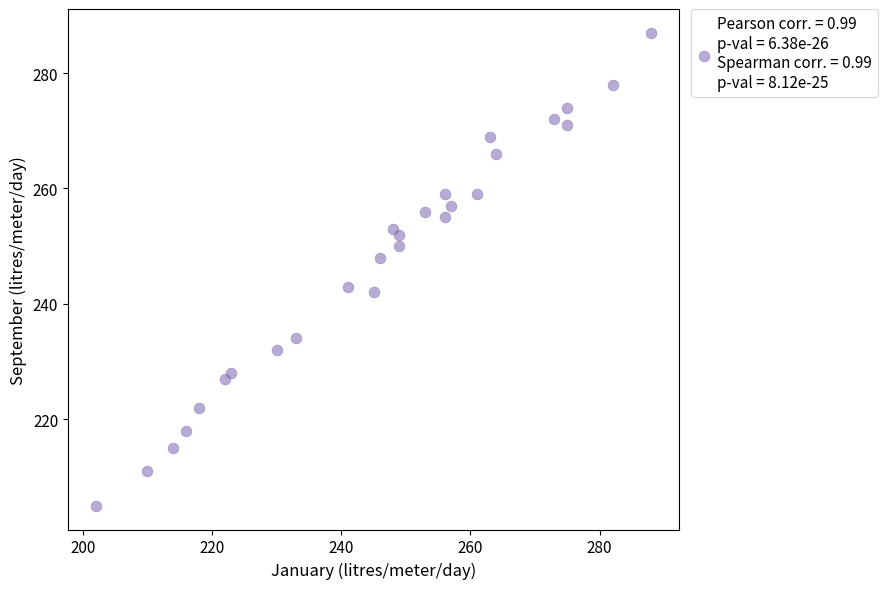

What is the range of X values (max minus min)?

86